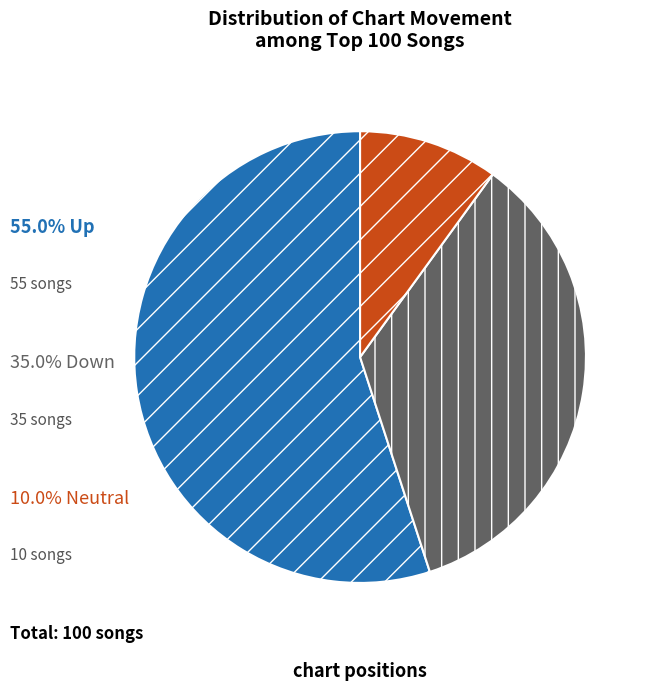

Is there any slice that represents more than half of the pie?

Yes